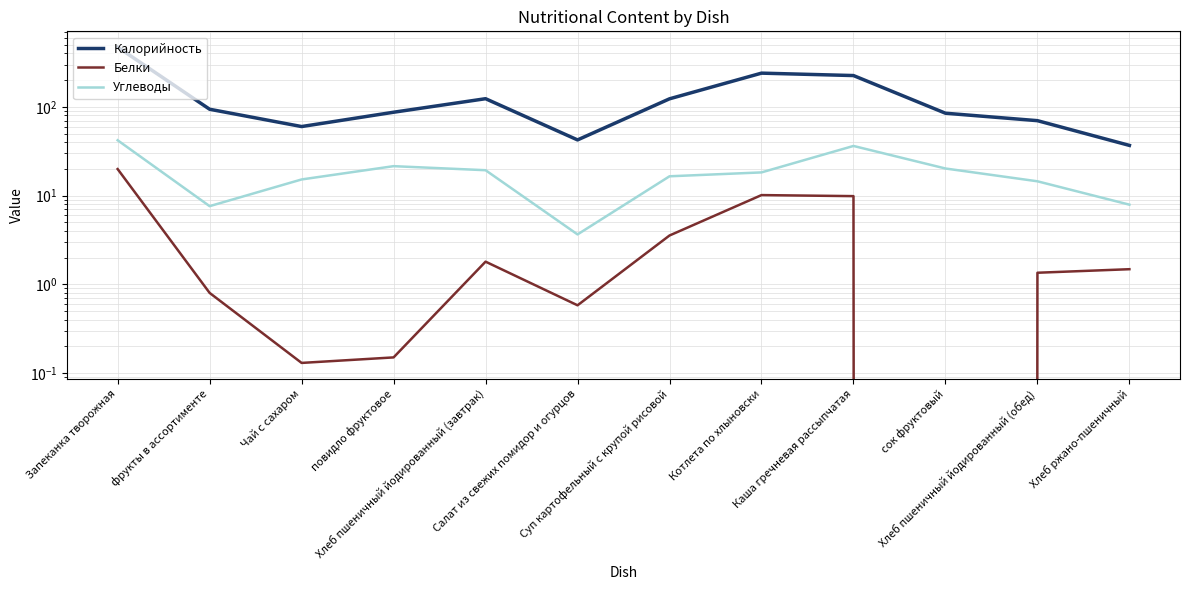

List the labels in order of Калорийность value, smallest first.

Хлеб ржано-пшеничный, Салат из свежих помидор и огурцов, Чай с сахаром, Хлеб пшеничный йодированный (обед), сок фруктовый, повидло фруктовое, фрукты в ассортименте, Суп картофельный с крупой рисовой, Хлеб пшеничный йодированный (завтрак), Каша гречневая рассыпчатая, Котлета по хлыновски, Запеканка творожная